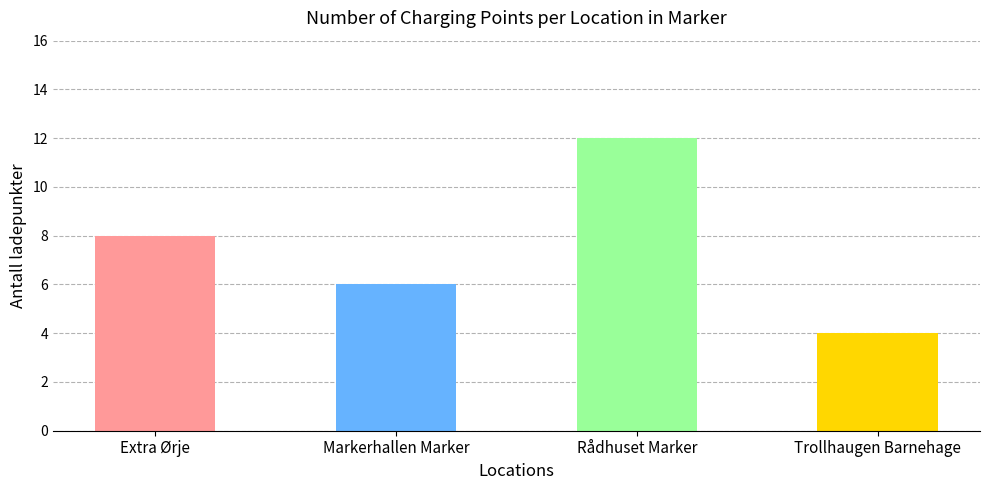

True or false: the data shows 4 at Trollhaugen Barnehage.

True